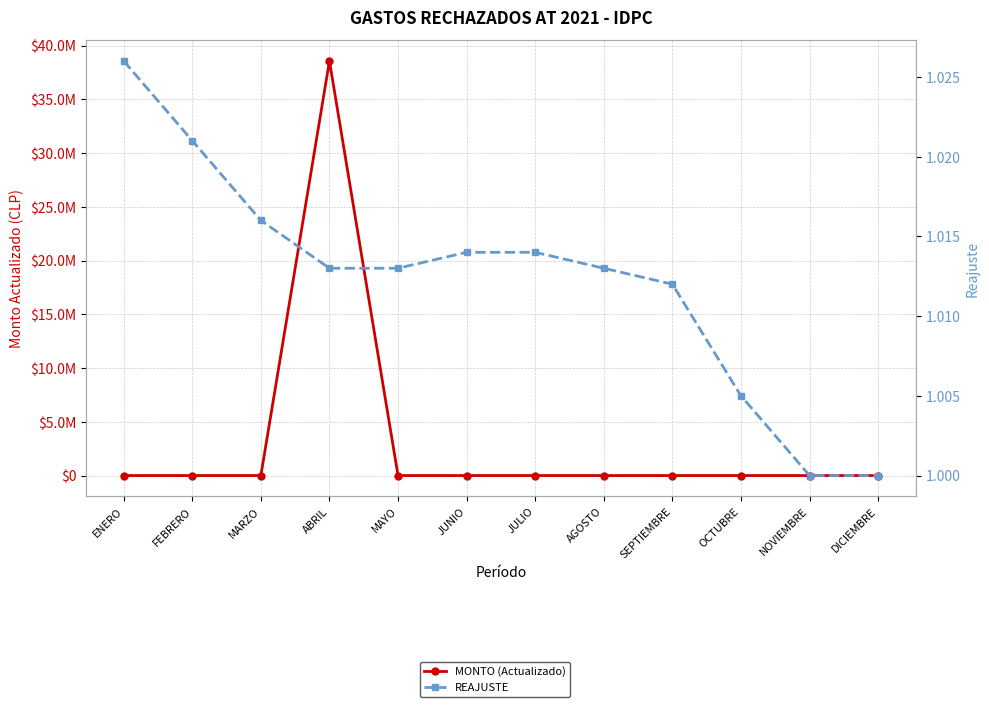

How many series are shown in this chart?

2